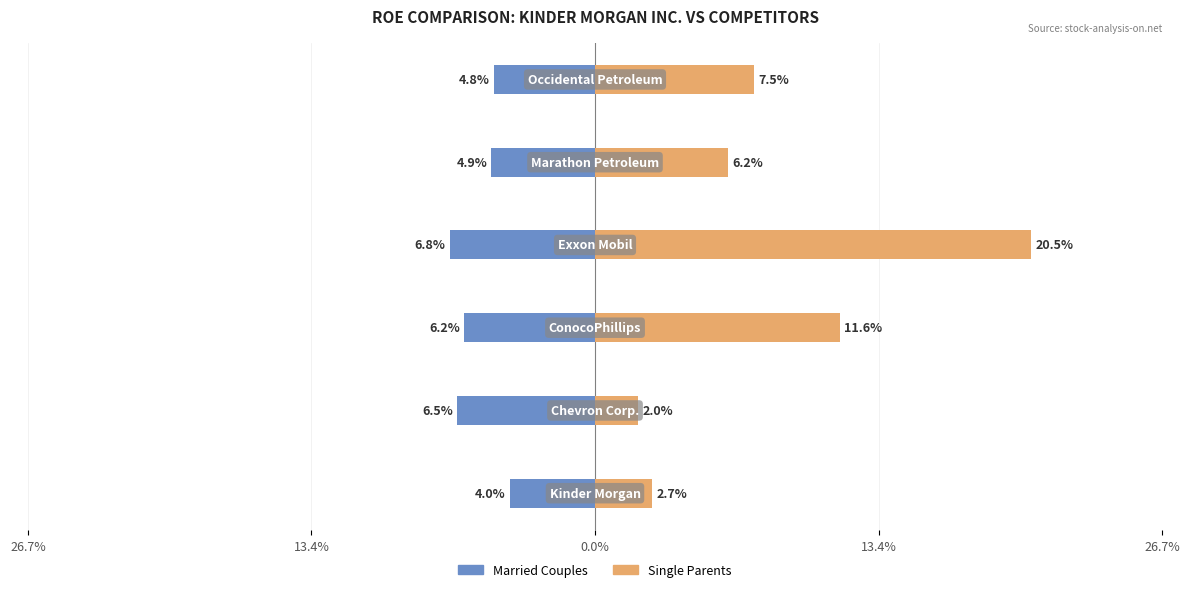

What are all the series names shown in the legend?

Married Couples, Single Parents